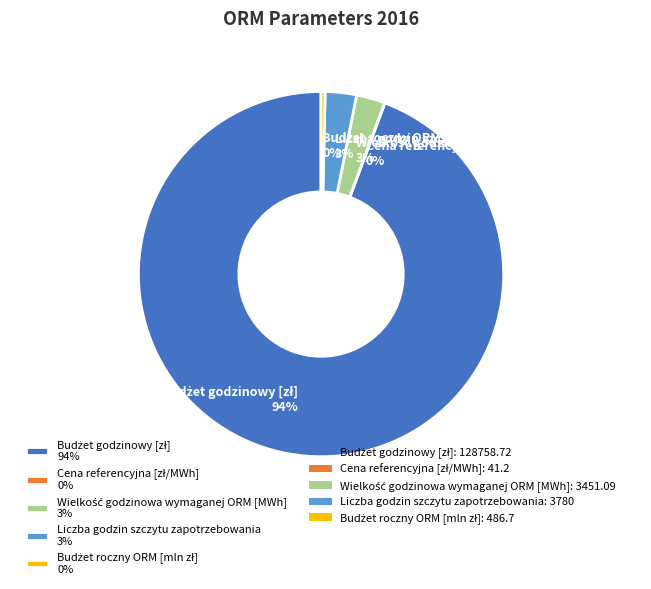

To the nearest percent, what is the difference between the largest and smallest slice percentages?

94%